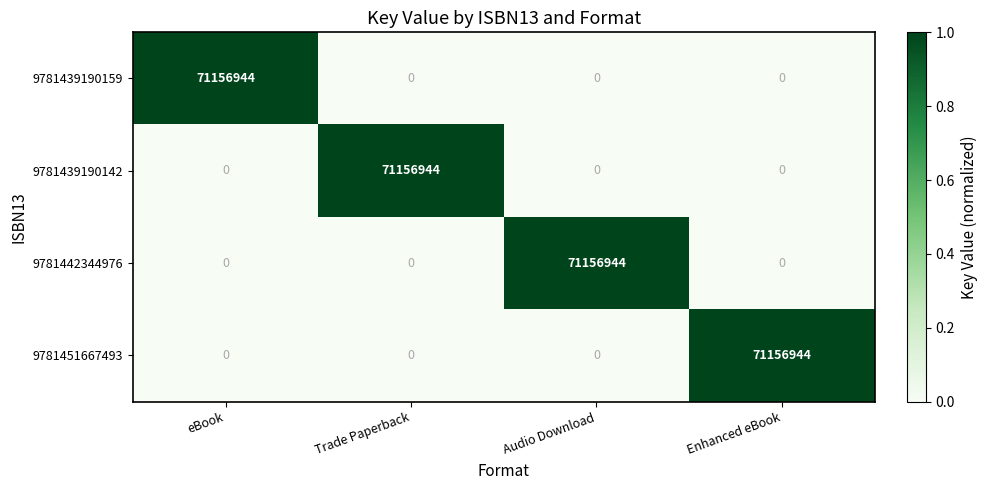

What is the total value across all series at Audio Download?

71156944